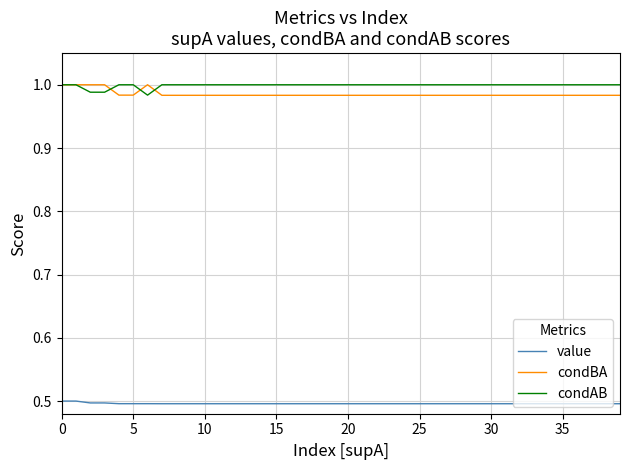

What is the minimum value shown in the chart?

0.5